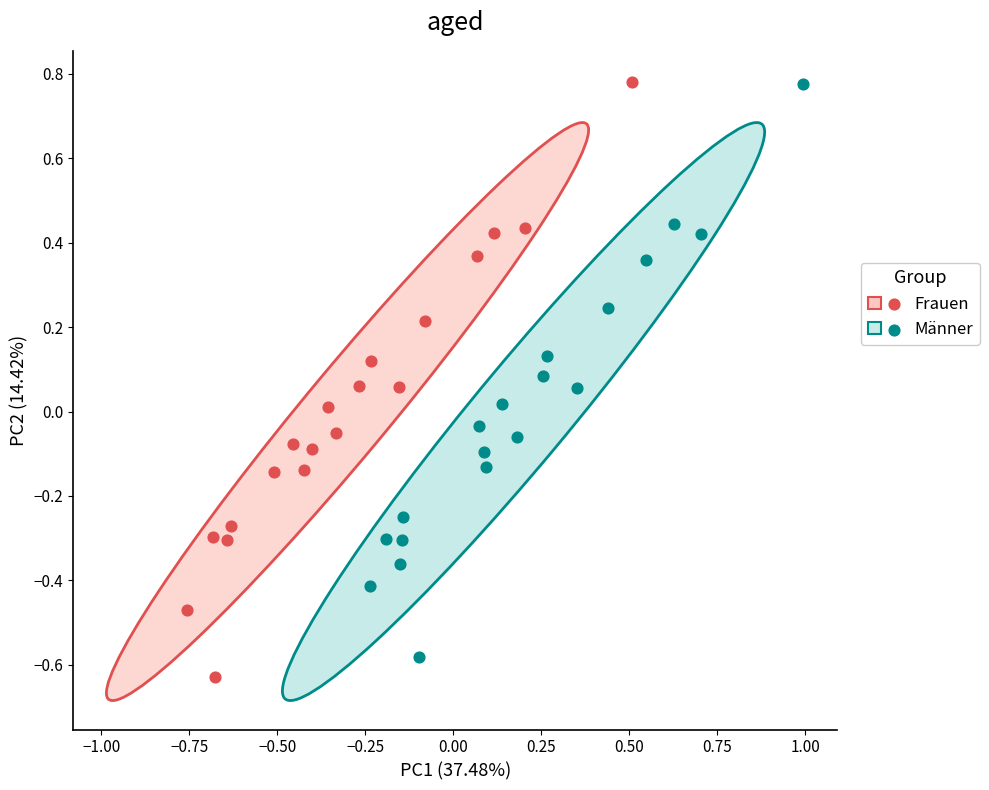

Which series has the widest spread of Y values?

Frauen